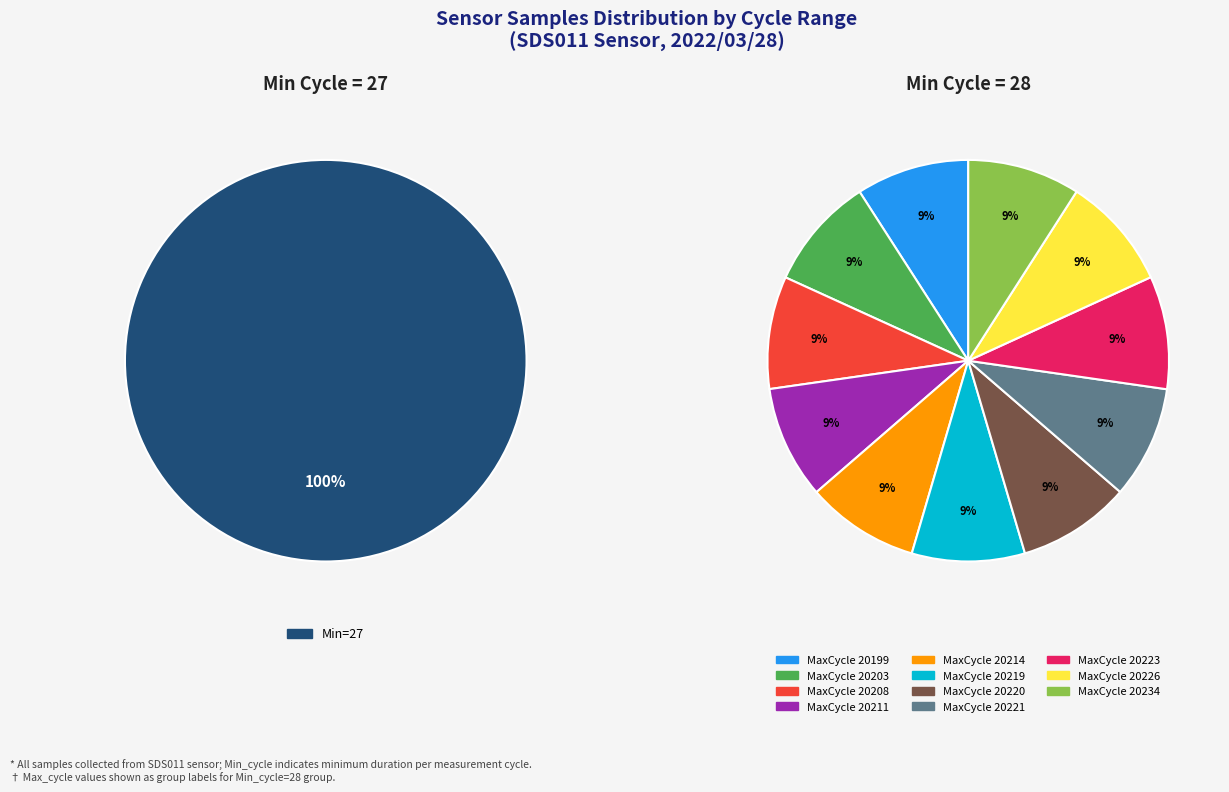

Is there a majority slice in this chart?

No